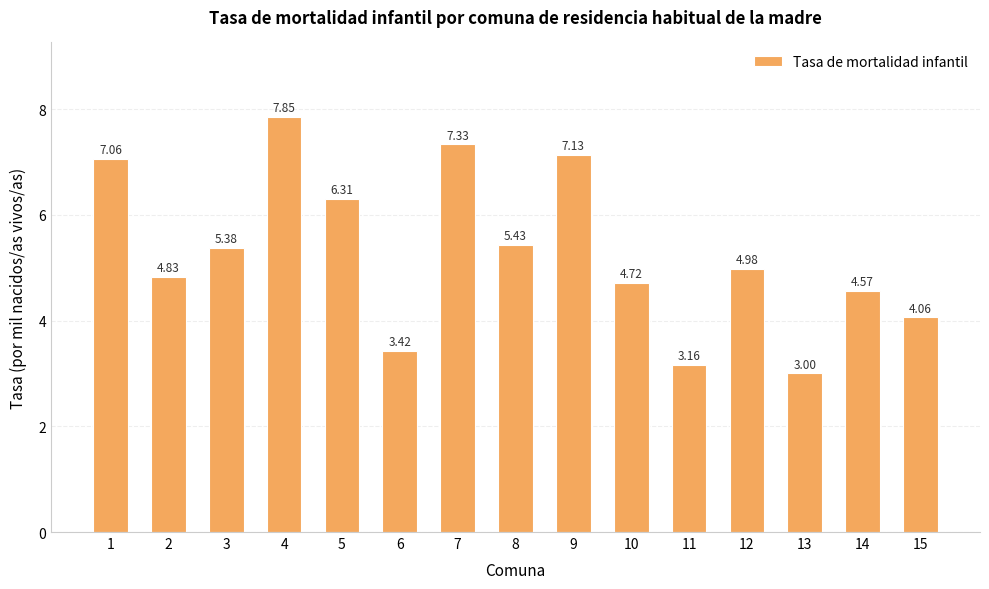

Are the bars grouped side by side (vs. stacked)?

No